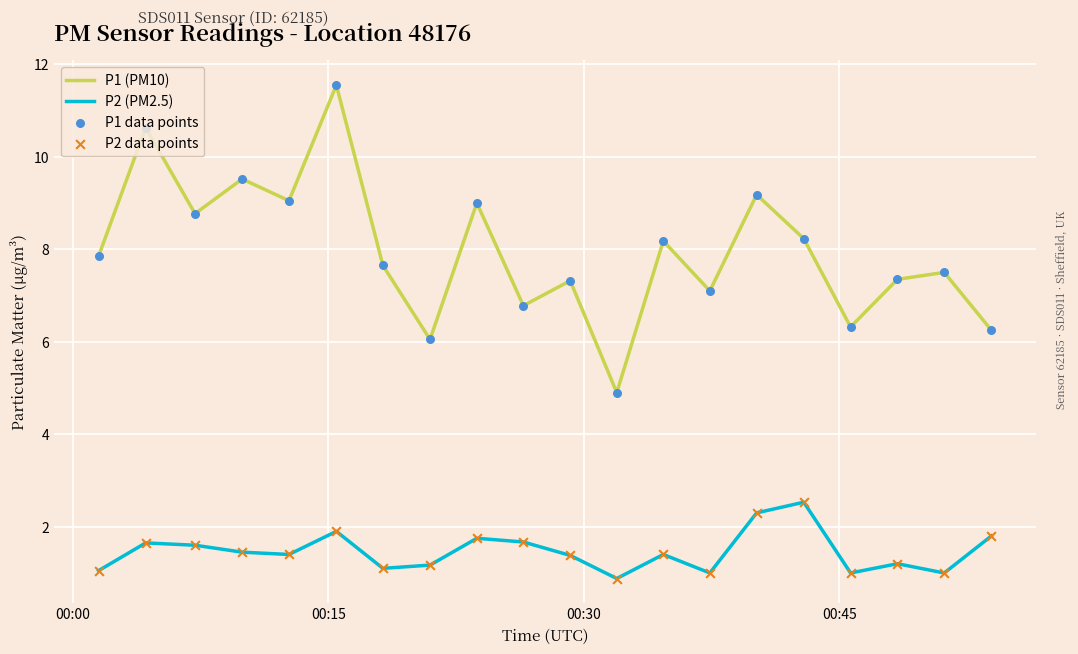

Which series has the largest total across all categories?

P1 (PM10)